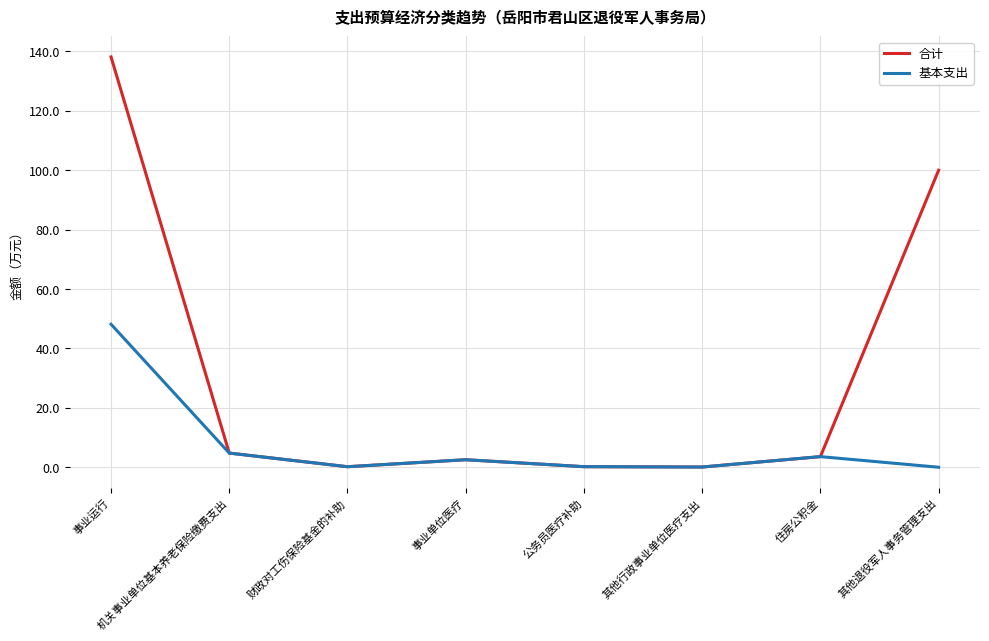

Rank the series by their average value, from highest to lowest.

合计, 基本支出